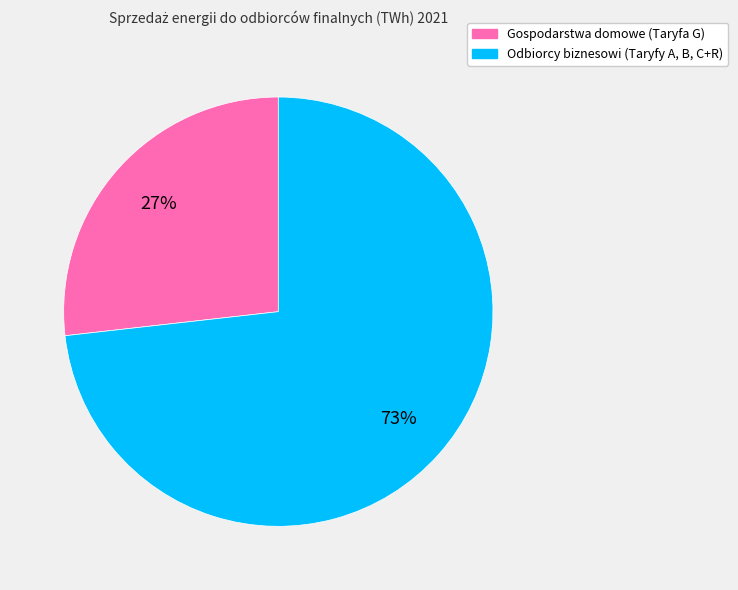

Is the sum of Gospodarstwa domowe (Taryfa G) and Odbiorcy biznesowi (Taryfy A, B, C+R) greater than half?

Yes